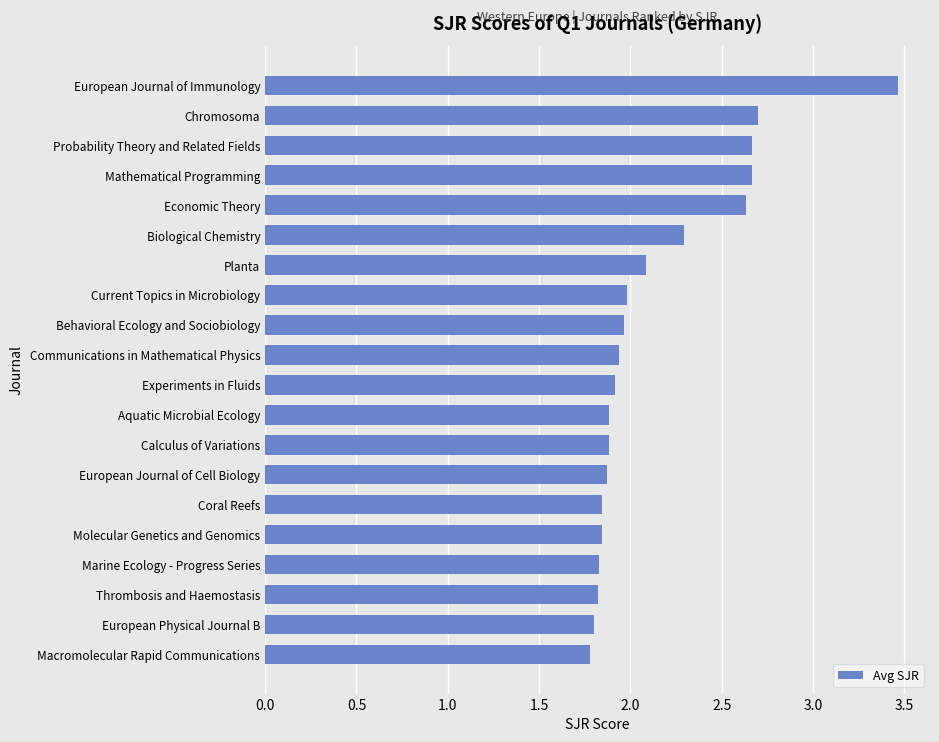

The value at European Physical Journal B is 1.8. True or false?

True